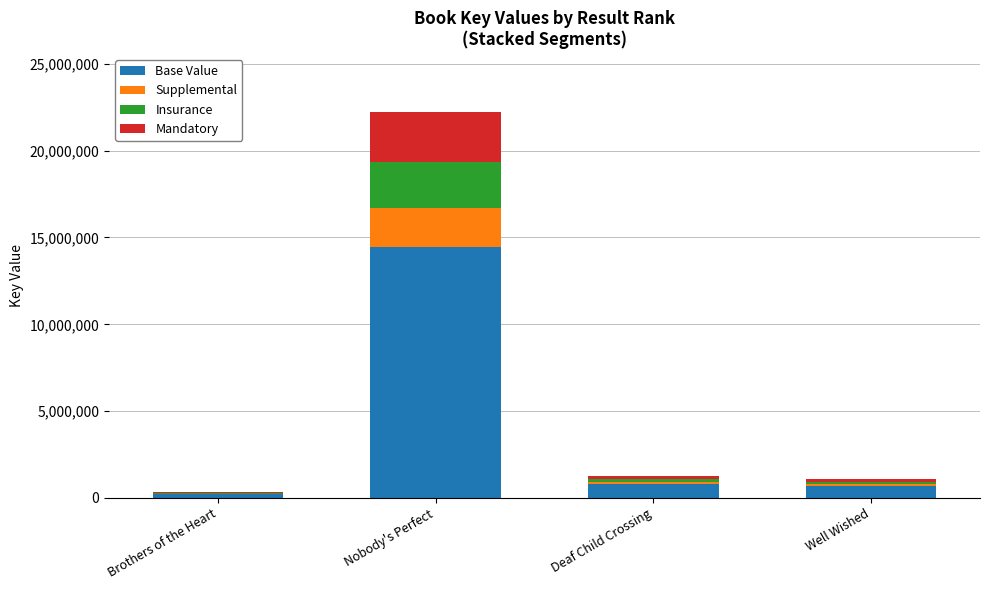

How many series are shown in this chart?

4